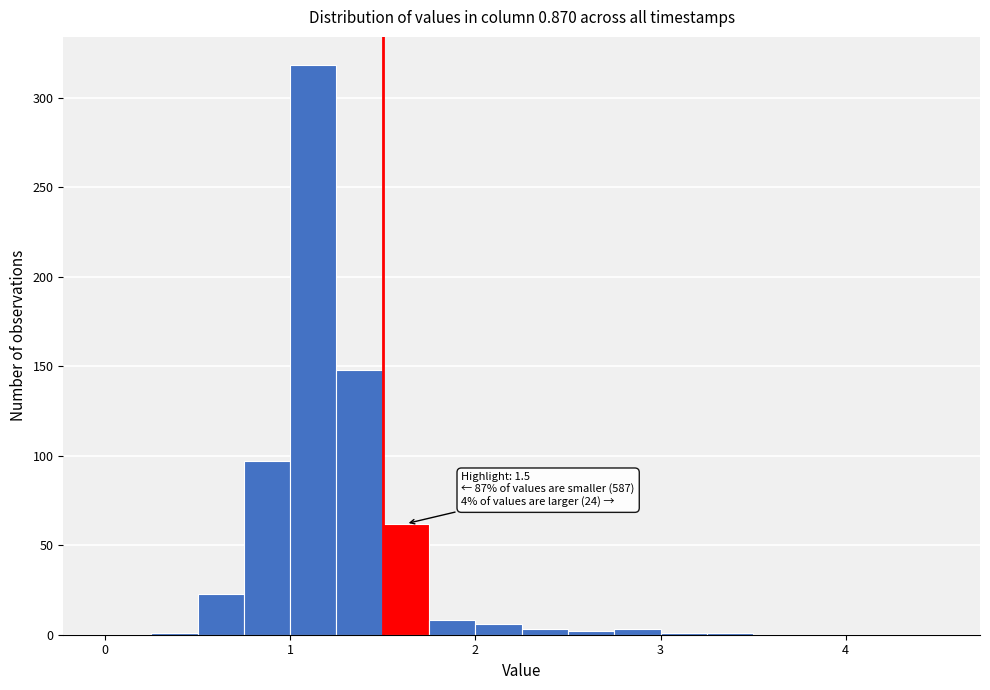

Around what value on the x-axis is the tallest bar? Give the approximate position of its centre, as read against the axis.

1.1